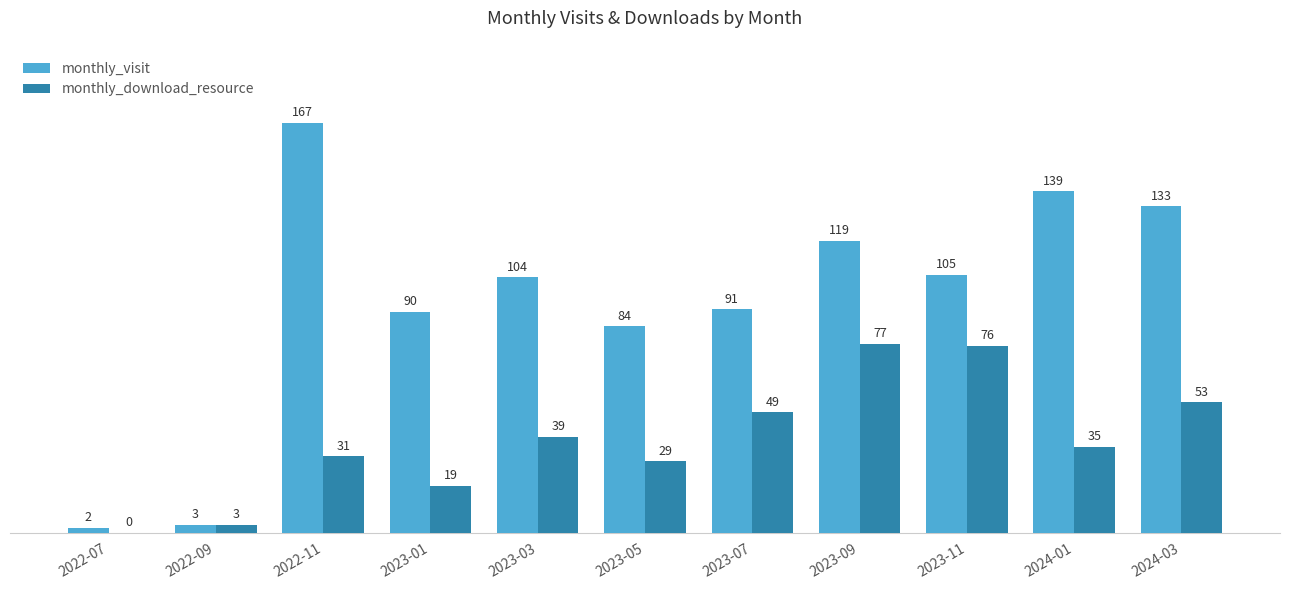

Which series changed the most between 2023-05 and 2023-09?

monthly_download_resource